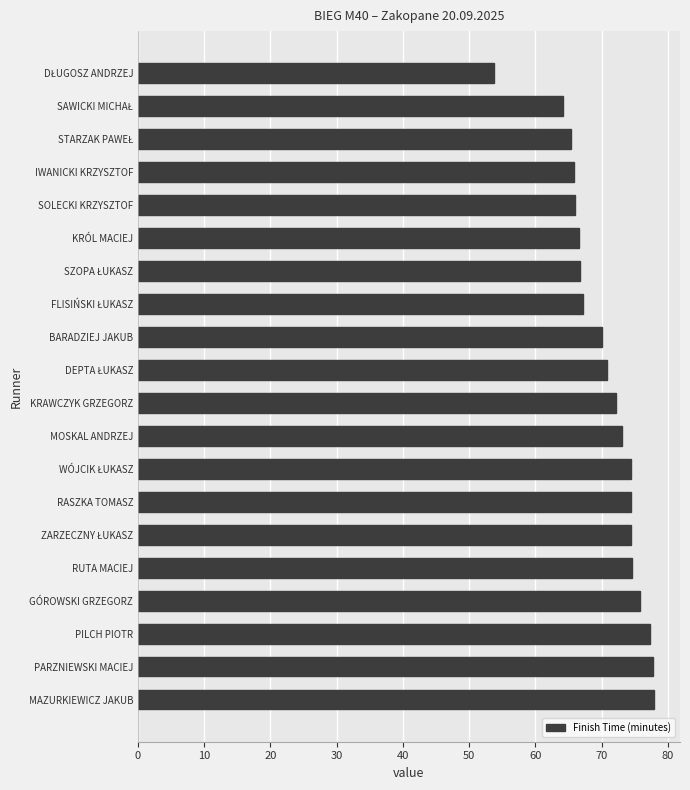

How many bars are there in total?

20